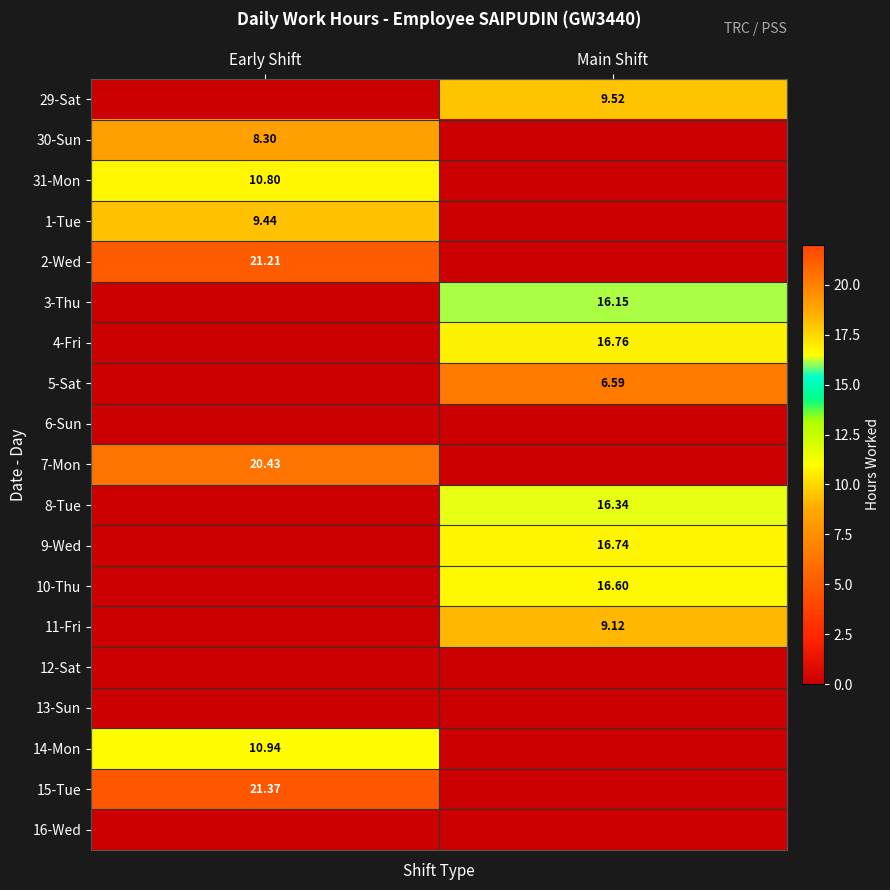

The value of 7-Mon at Early Shift is 34.1. True or false?

False